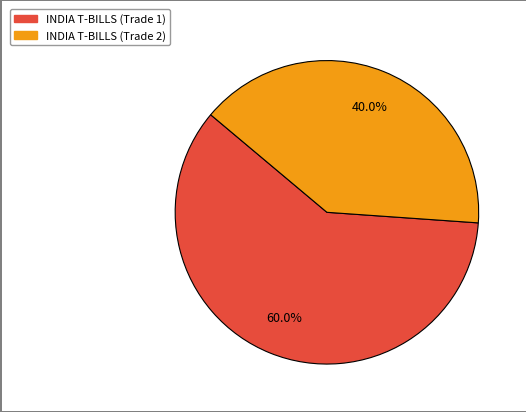

True or false: INDIA T-BILLS (Trade 1) accounts for 60% of the total.

True